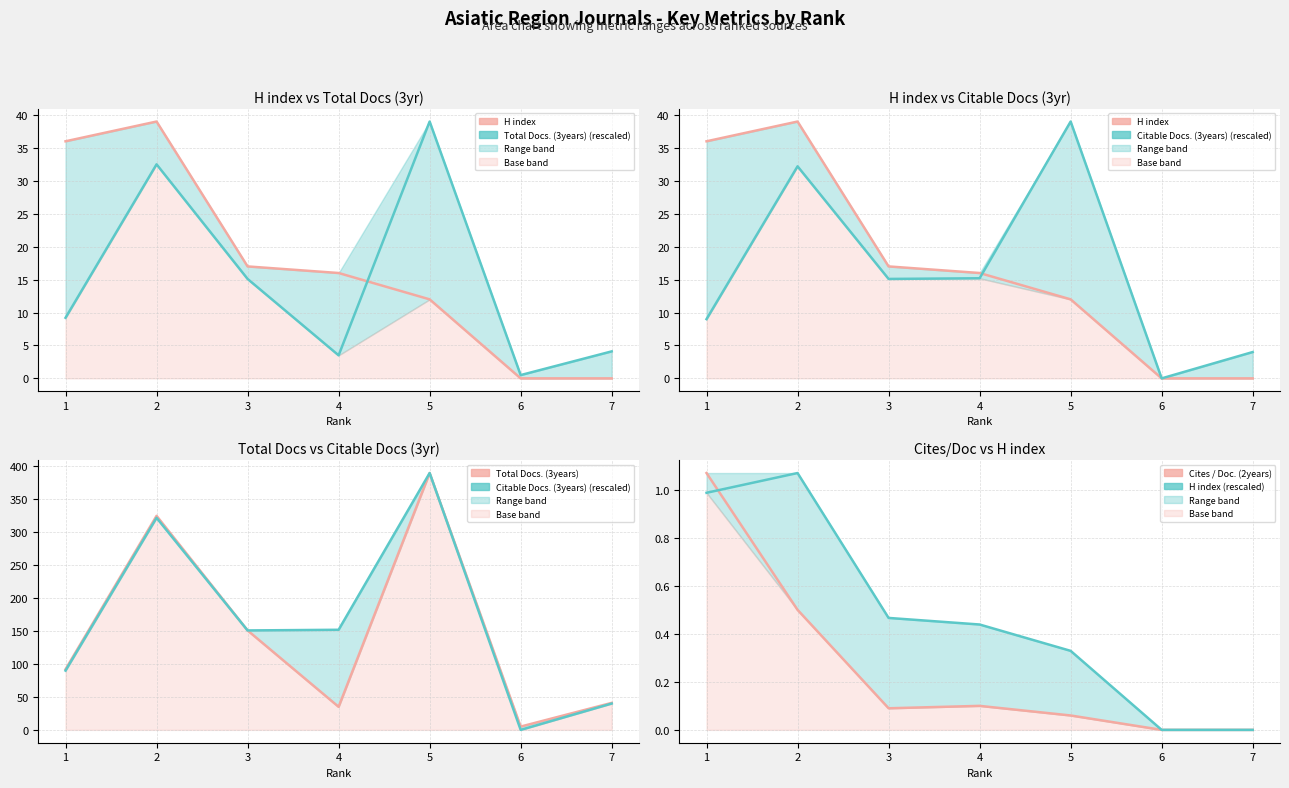

What is the greatest value displayed?

390.0